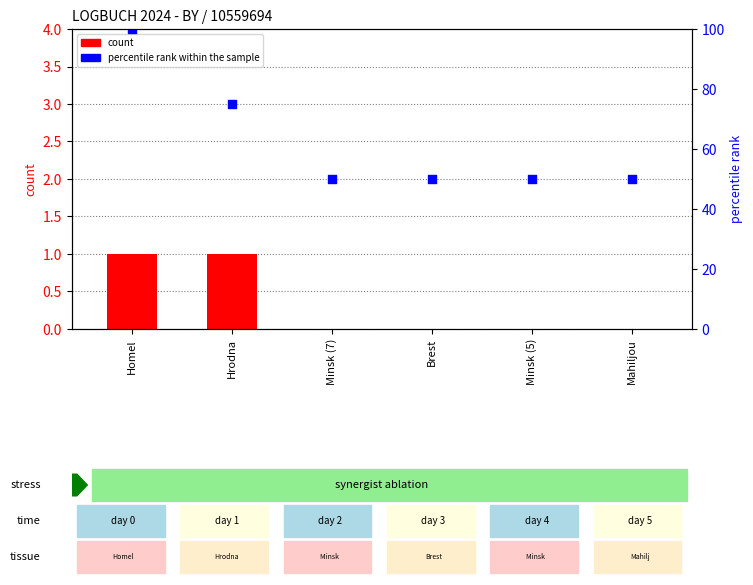

Which series has the largest total across all categories?

percentile rank within the sample